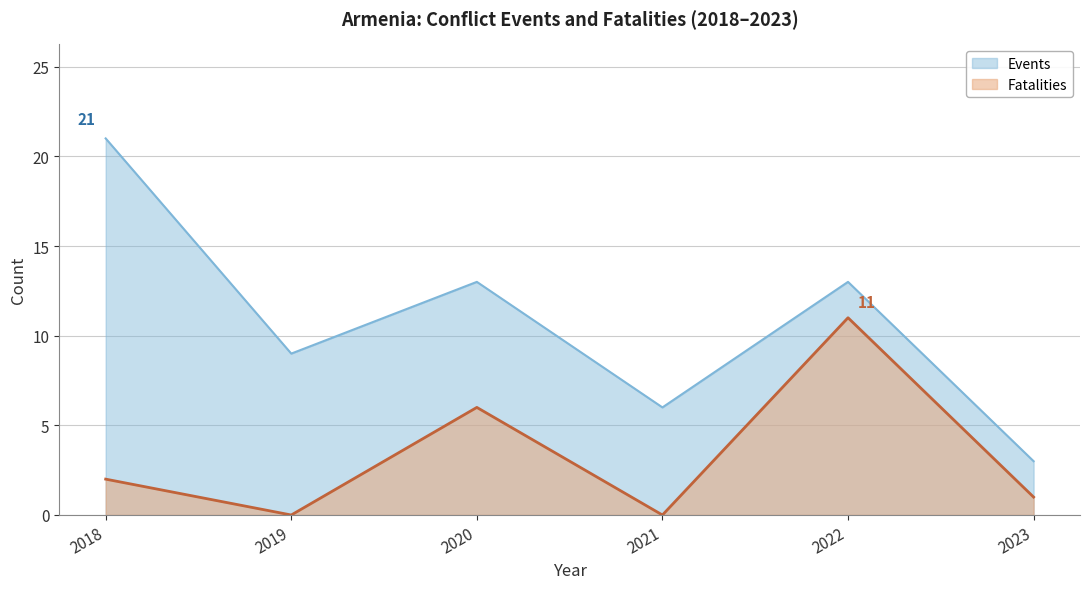

Rank the series at 2019 from highest to lowest value.

Events, Fatalities